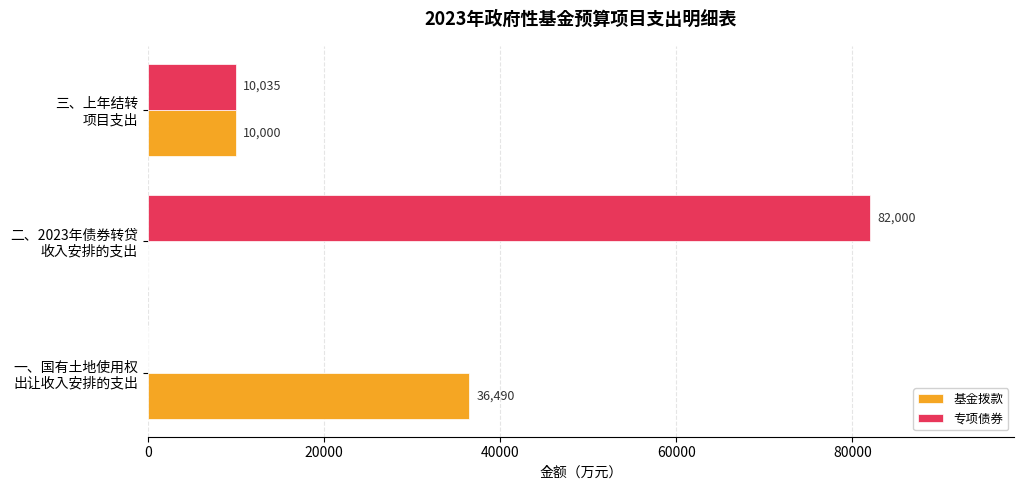

Which series has the largest total across all categories?

专项债券